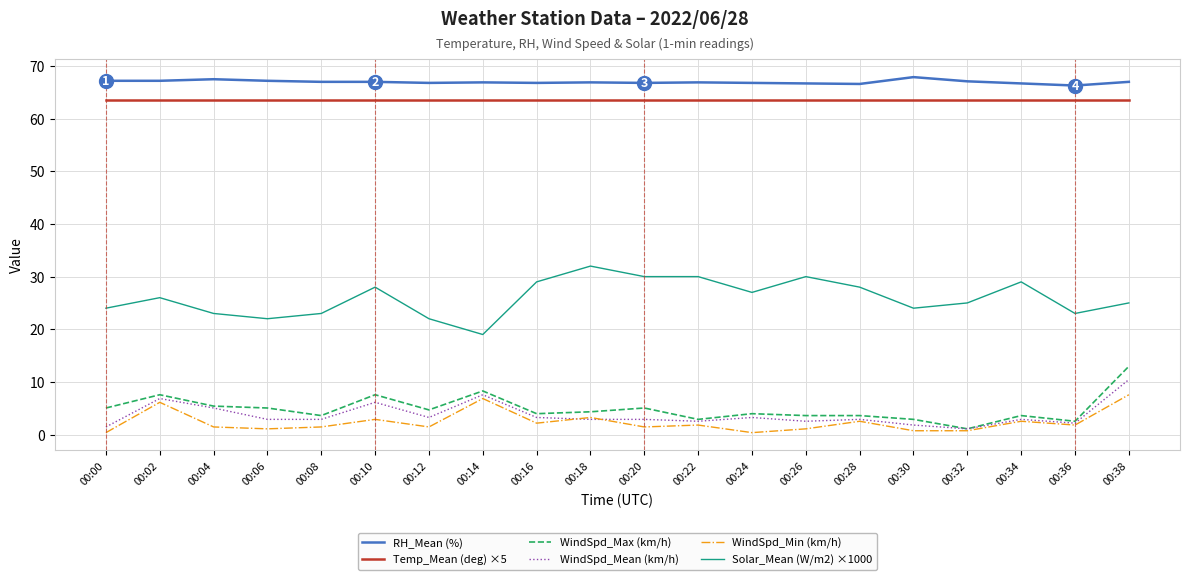

What is the minimum value for Solar_Mean (W/m2) ×1000?

19.0